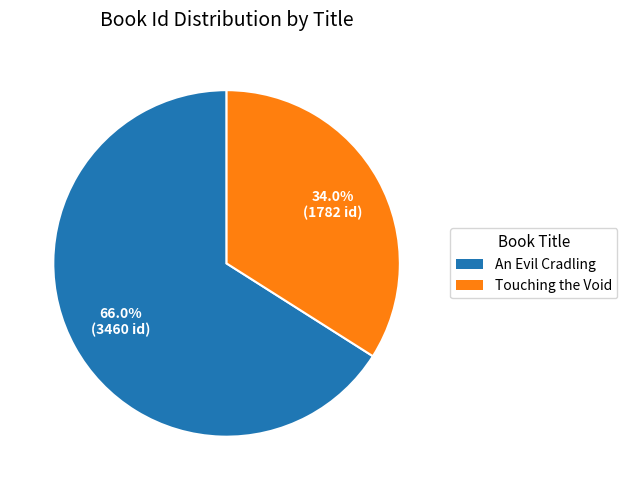

Which has a higher value, An Evil Cradling or Touching the Void?

An Evil Cradling